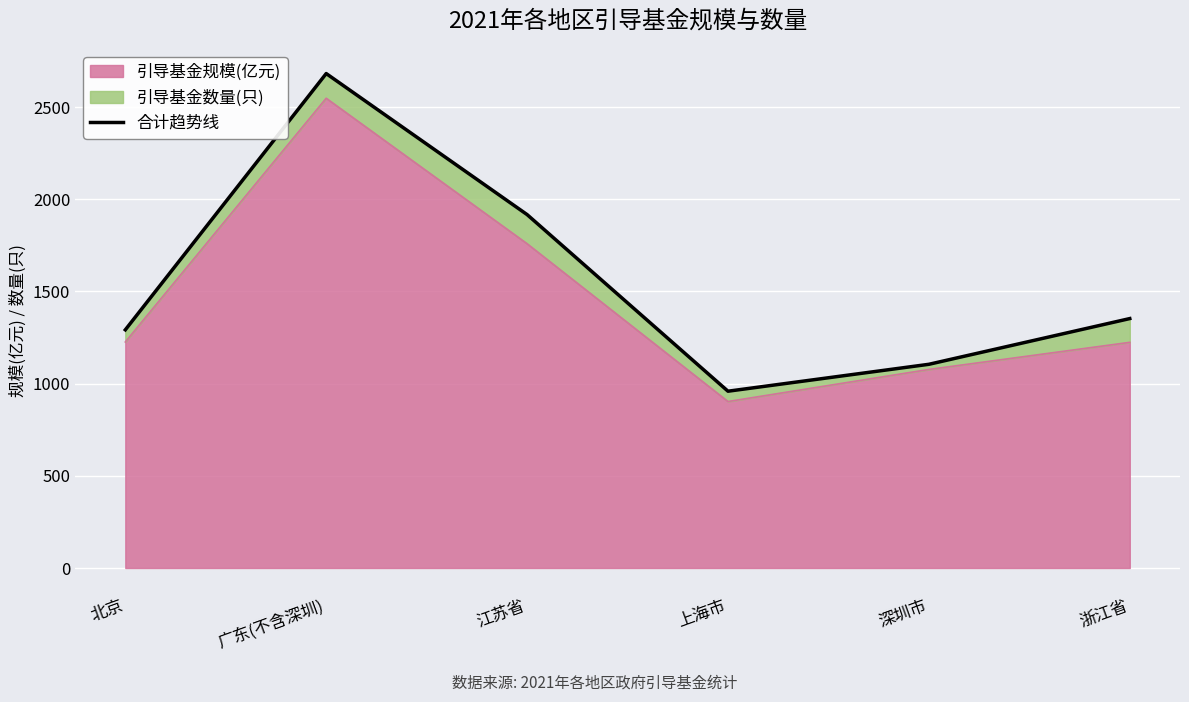

At which category does the data reach its first local peak?

广东(不含深圳)